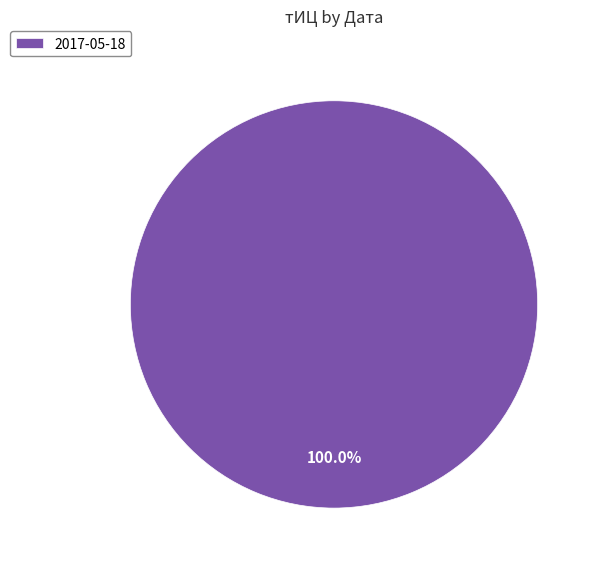

Is there a majority slice in this chart?

Yes